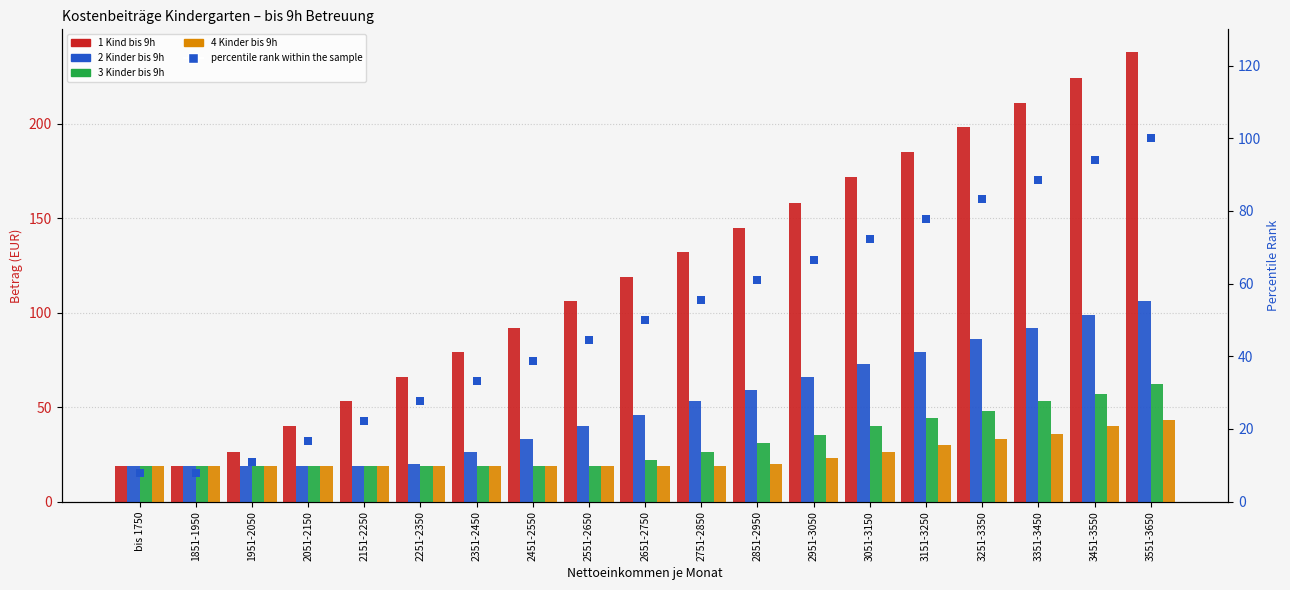

Which series has the largest total across all categories?

1 Kind bis 9h